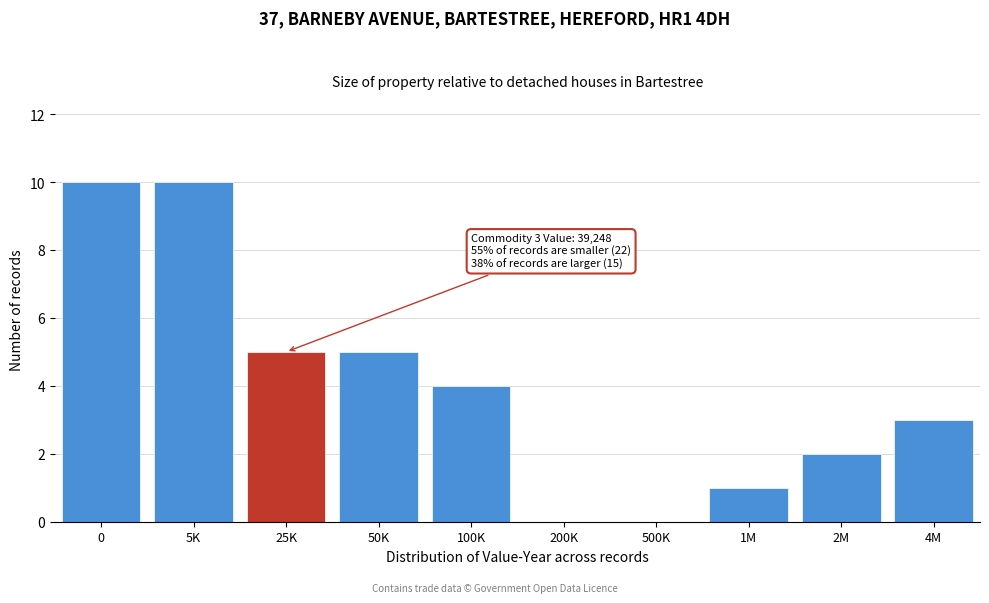

Reading left to right, transcribe all the data shown in this chart.

0=10	5K=10	25K=5	50K=5	100K=4	200K=0	500K=0	1M=1	2M=2	4M=3